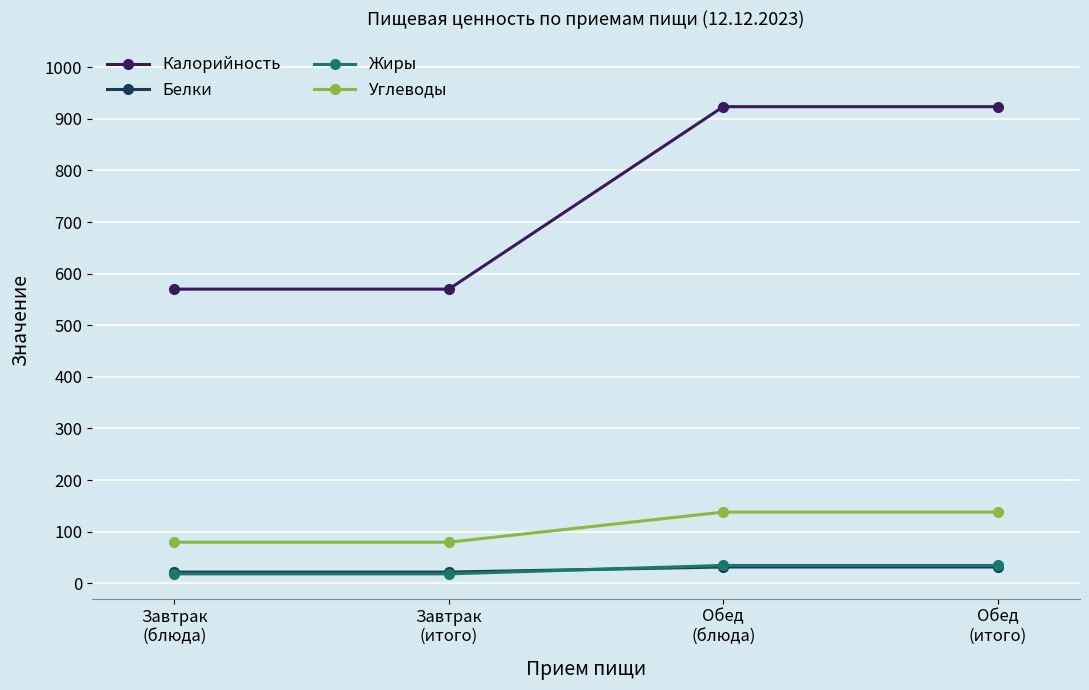

True or false: Белки and Углеводы intersect in this chart.

False